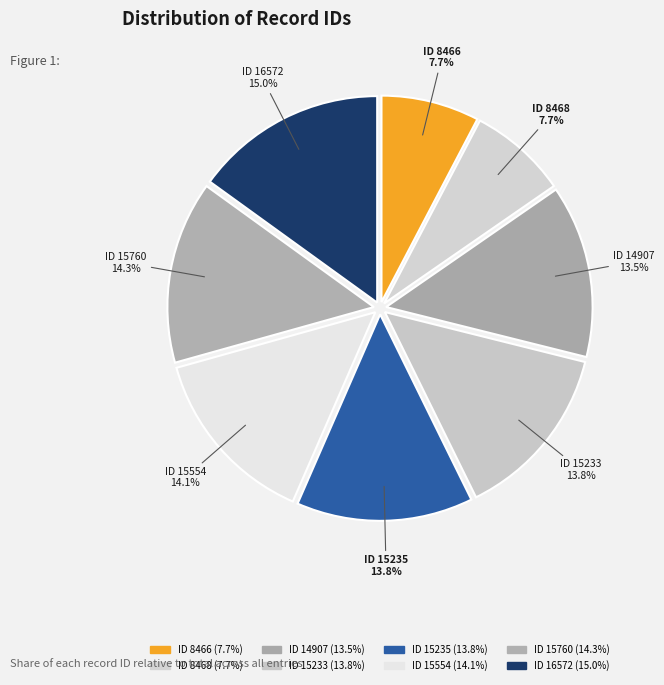

Count the number of slices in the pie.

8